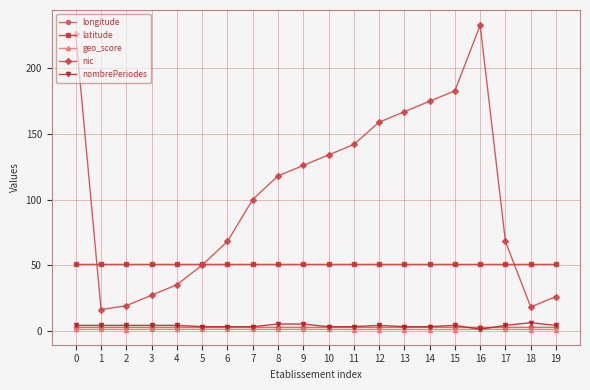

What is the value of the nic point at the 15th from the left?

175.0